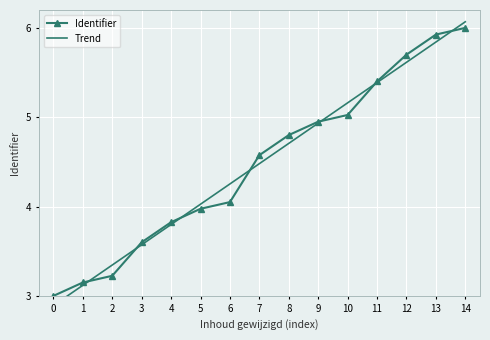

Which series has the largest total across all categories?

Identifier